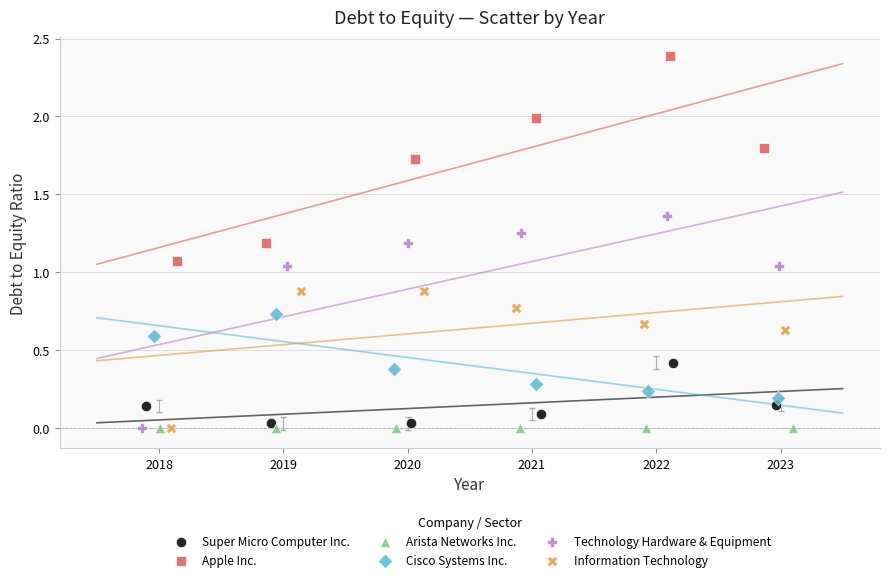

Which series contains the highest Y value?

Apple Inc.